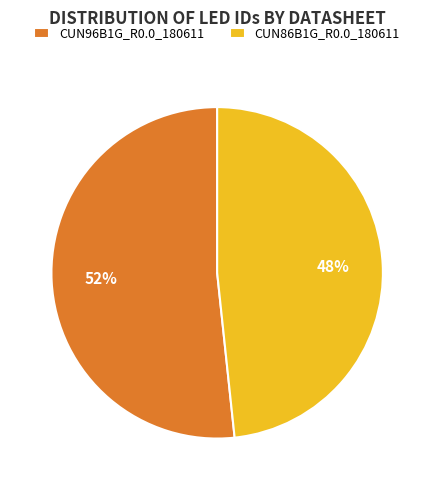

To the nearest percent, what is the combined percentage of CUN86B1G_R0.0_180611 and CUN96B1G_R0.0_180611?

100%